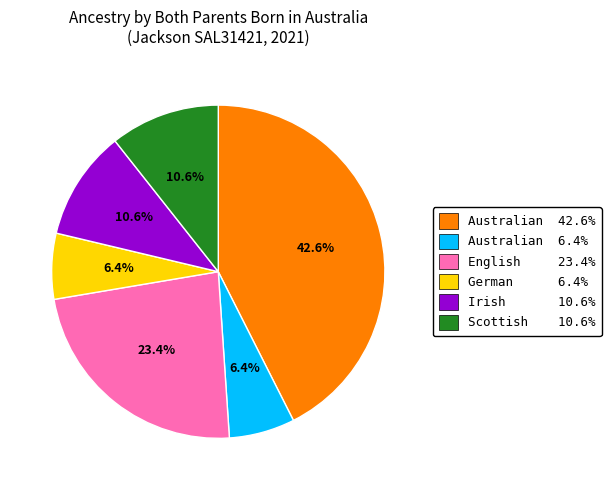

Between Irish 10.6% and German 6.4%, which is larger?

Irish 10.6%